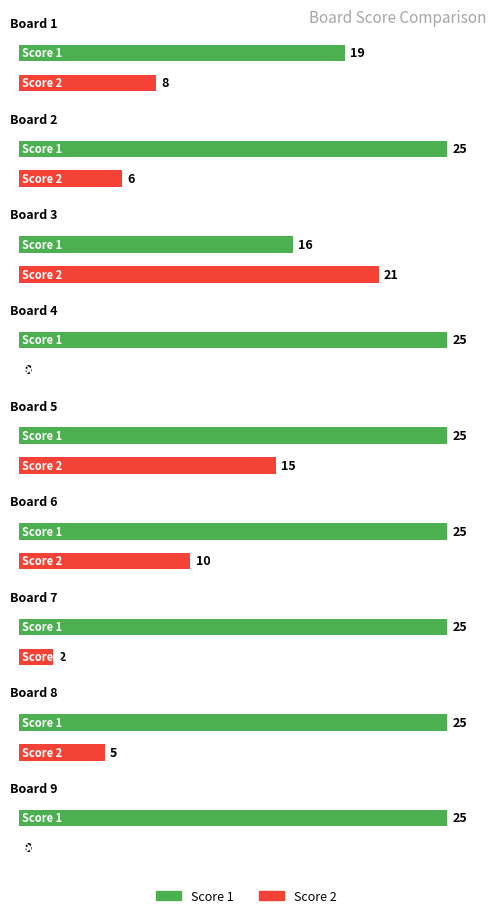

List the series in order of their peak value, highest first.

Score 1, Score 2